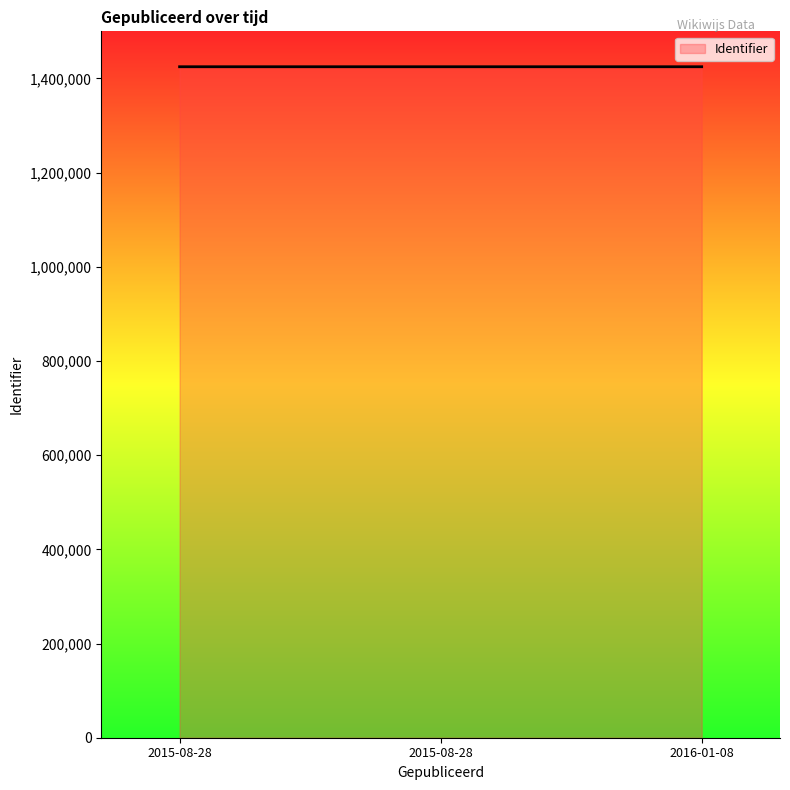

How many lines are shown in the chart?

1